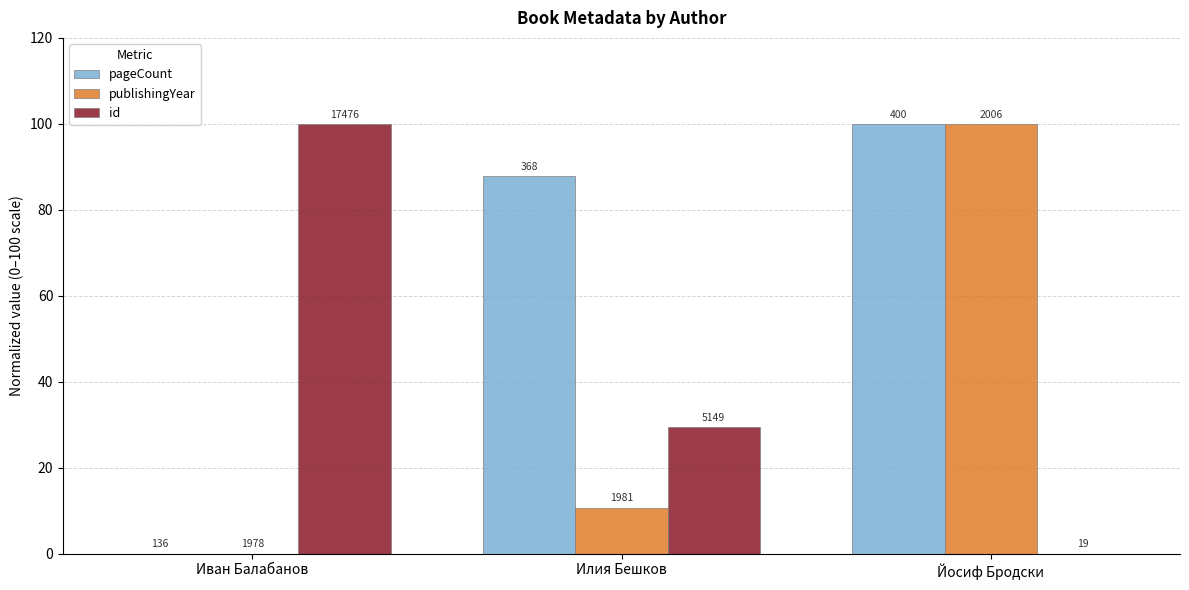

Rank the categories by publishingYear value from lowest to highest.

Иван Балабанов, Илия Бешков, Йосиф Бродски